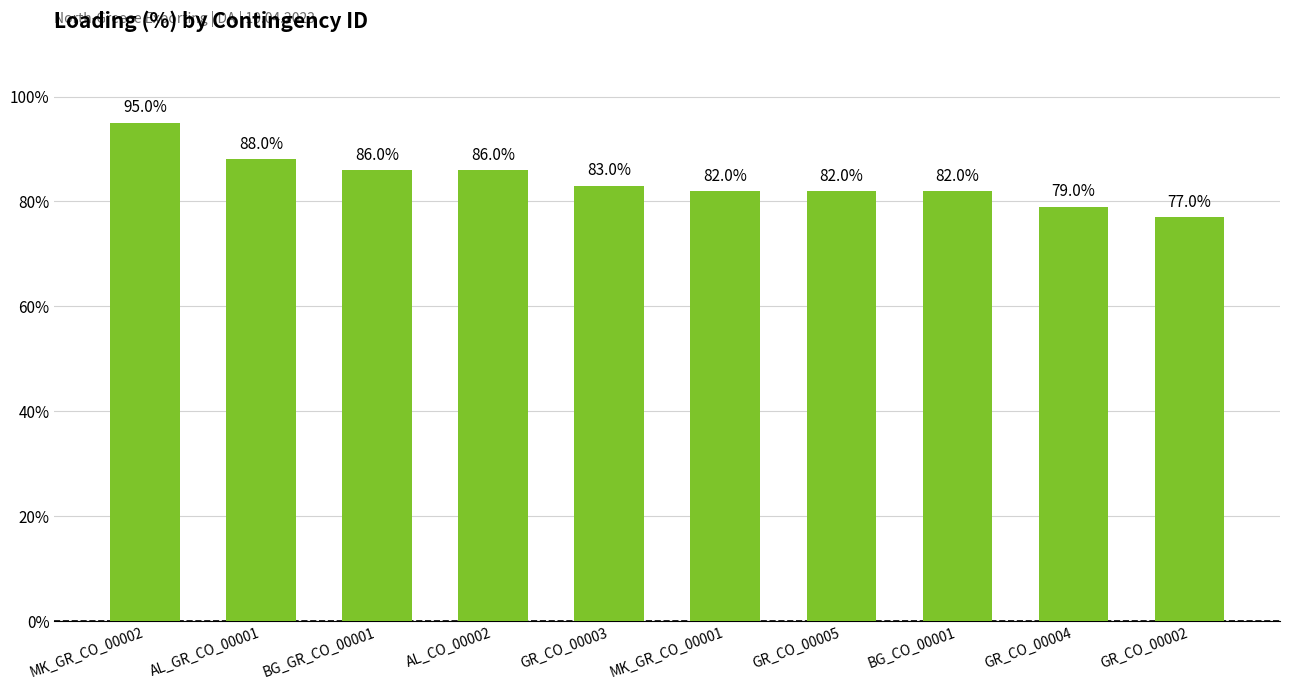

What is the difference between the maximum and minimum values?

18